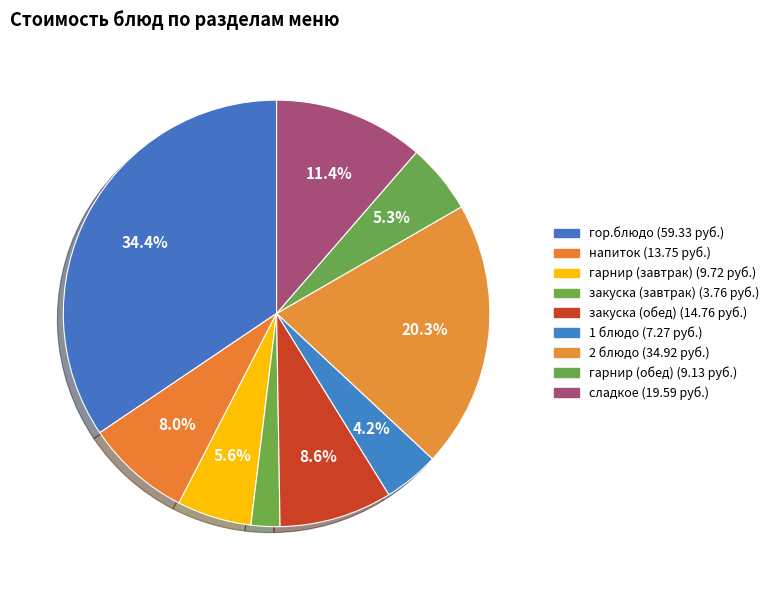

Which slice is the largest?

гор.блюдо